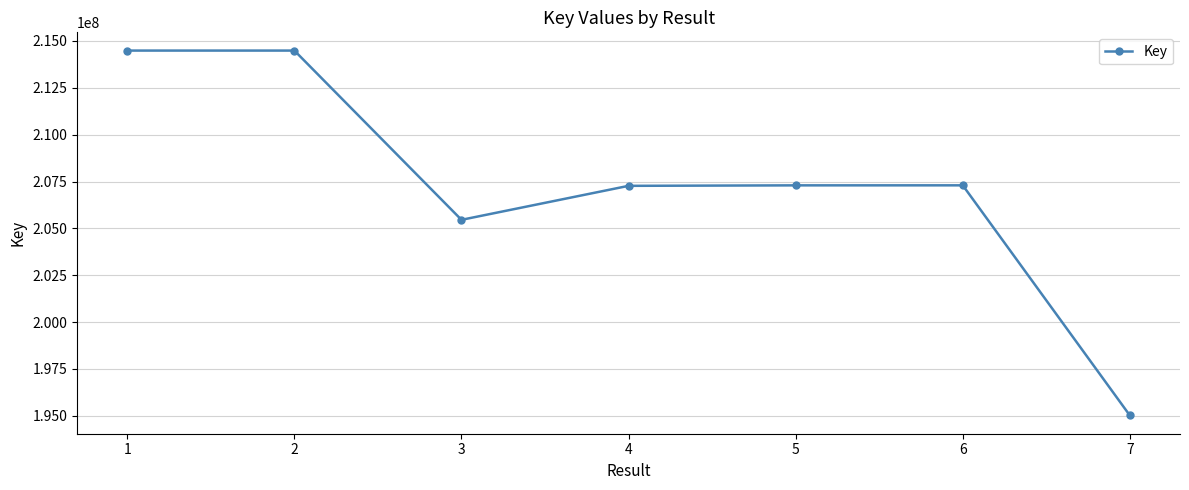

What is the smallest value displayed?

195019722